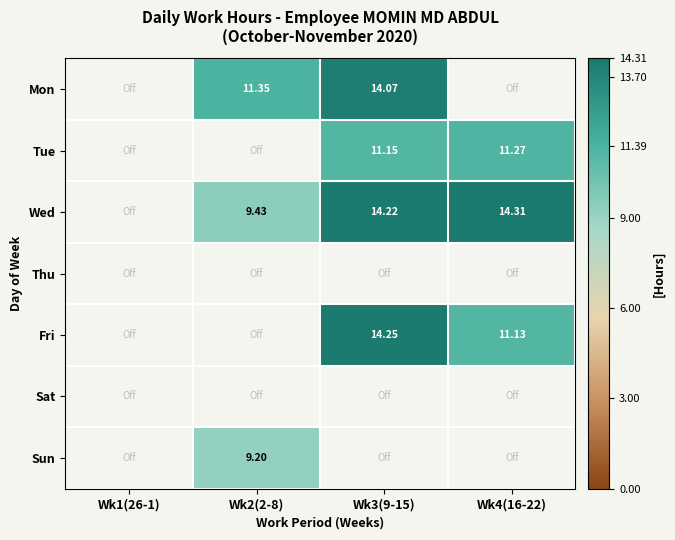

Is the value of Mon at Wk3(9-15) greater than the value of Wed at Wk4(16-22)?

No